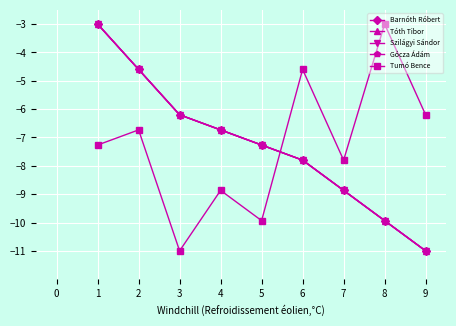

Which category has the lowest value in the Szilágyi Sándor series?

9